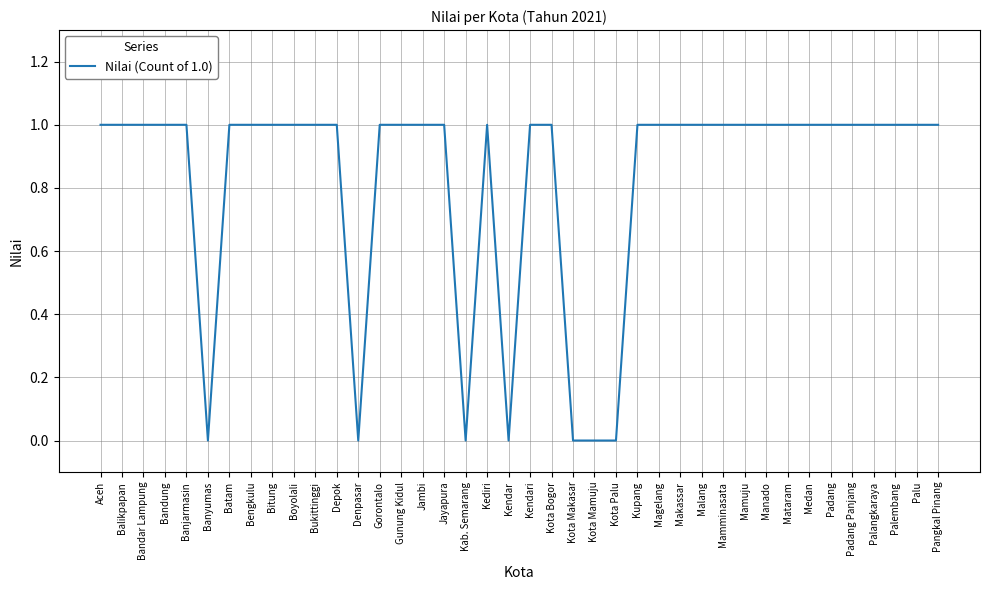

The chart shows a value of 2 at Magelang. True or false?

False